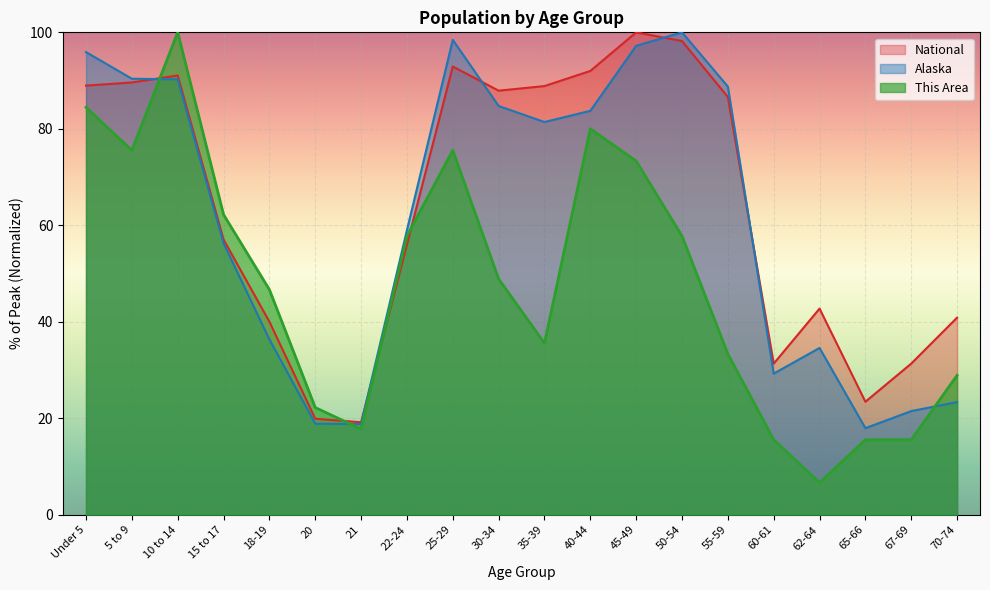

The This Area series shows 109.2 at 25-29. True or false?

False